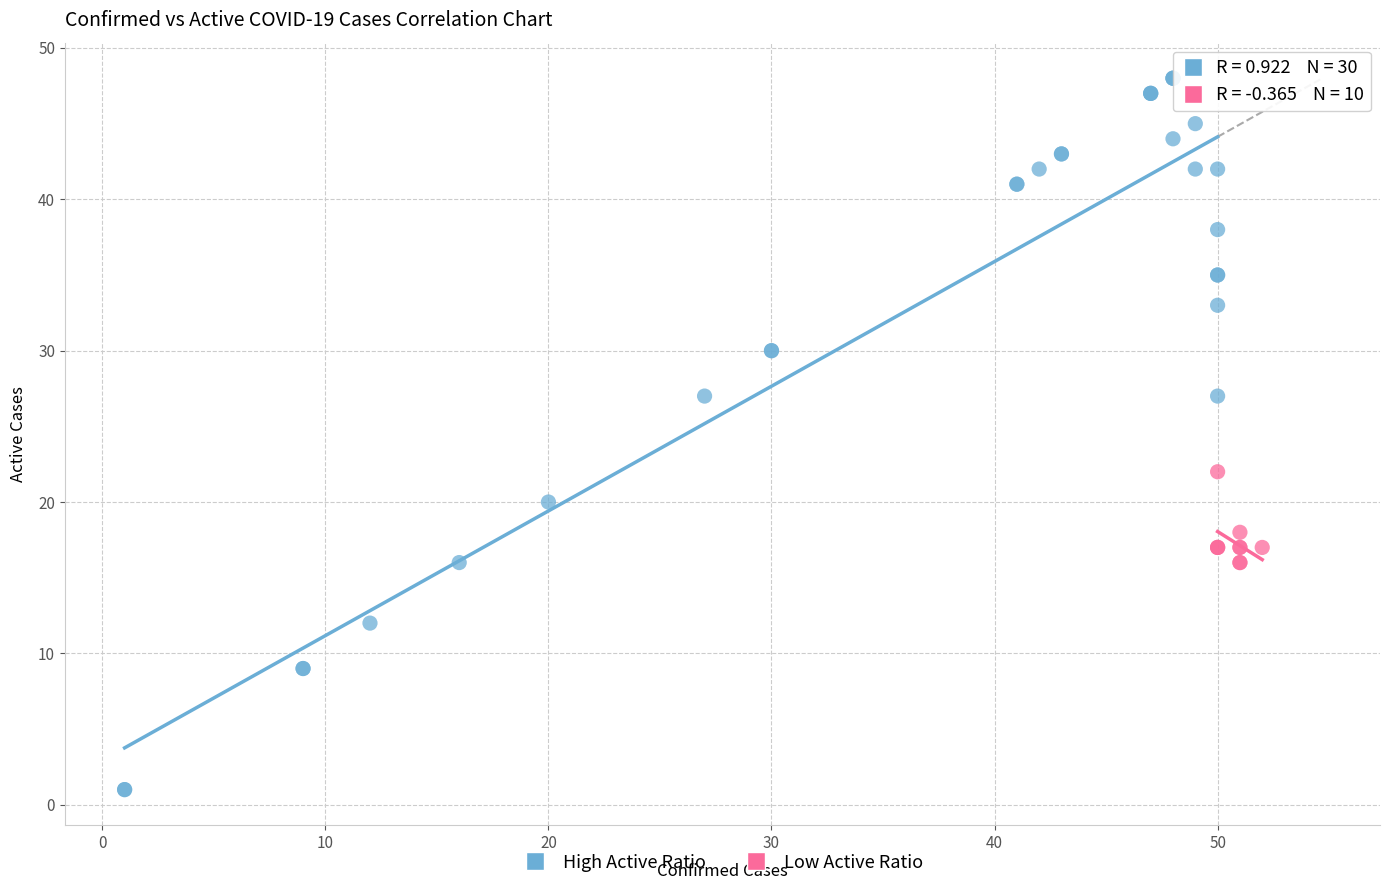

Which series reaches the minimum Y coordinate?

High Active Ratio